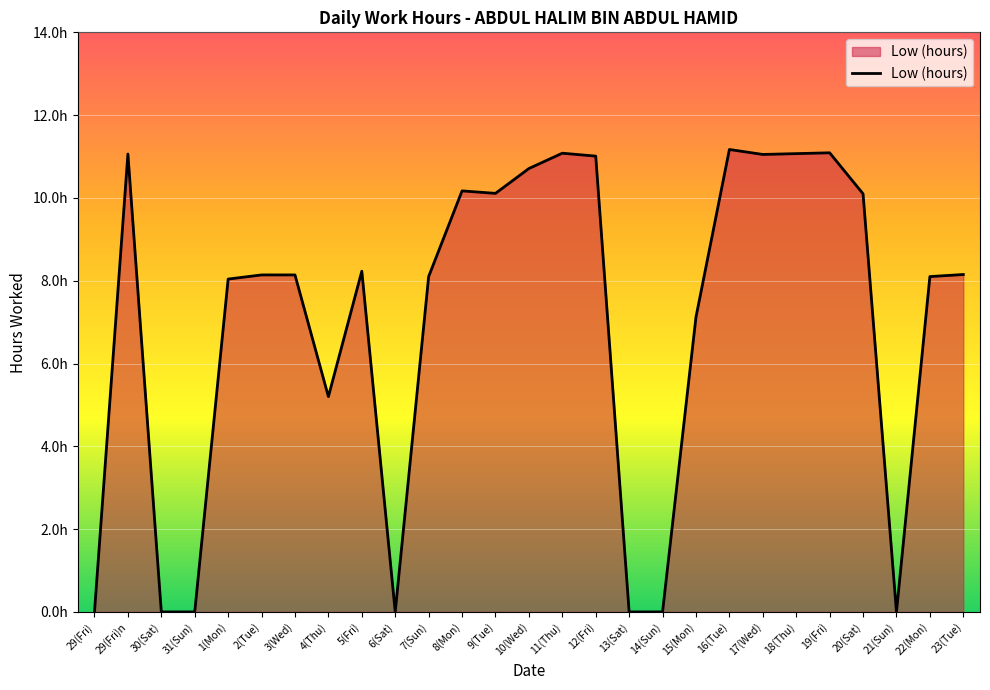

Is this an area chart (filled region under the line)?

Yes